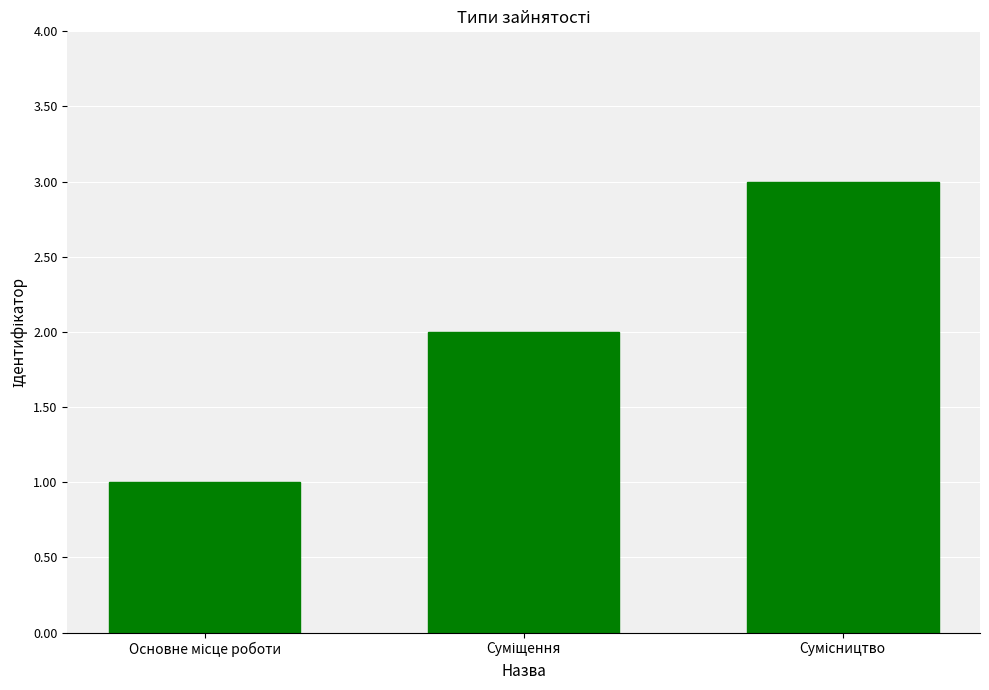

What is the sum of all values?

6